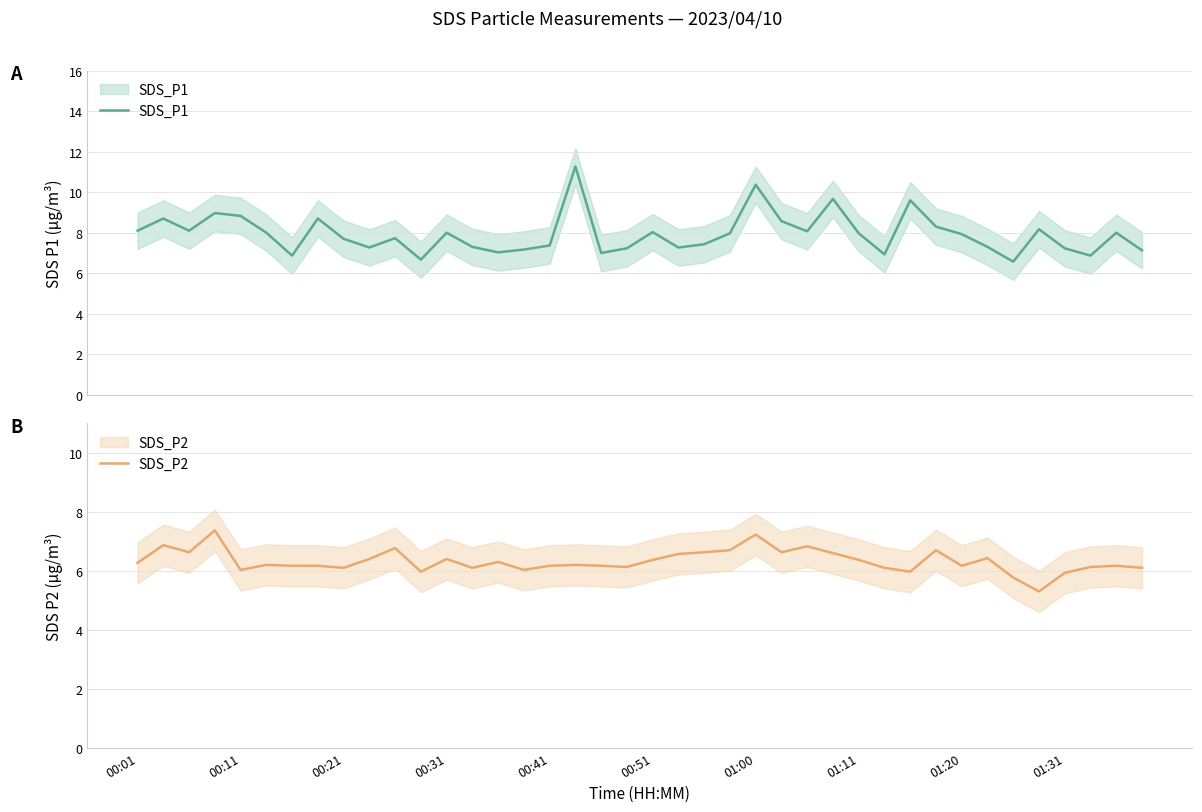

In SDS_P2, how many points are higher than both neighbors (excluding endpoints)?

12